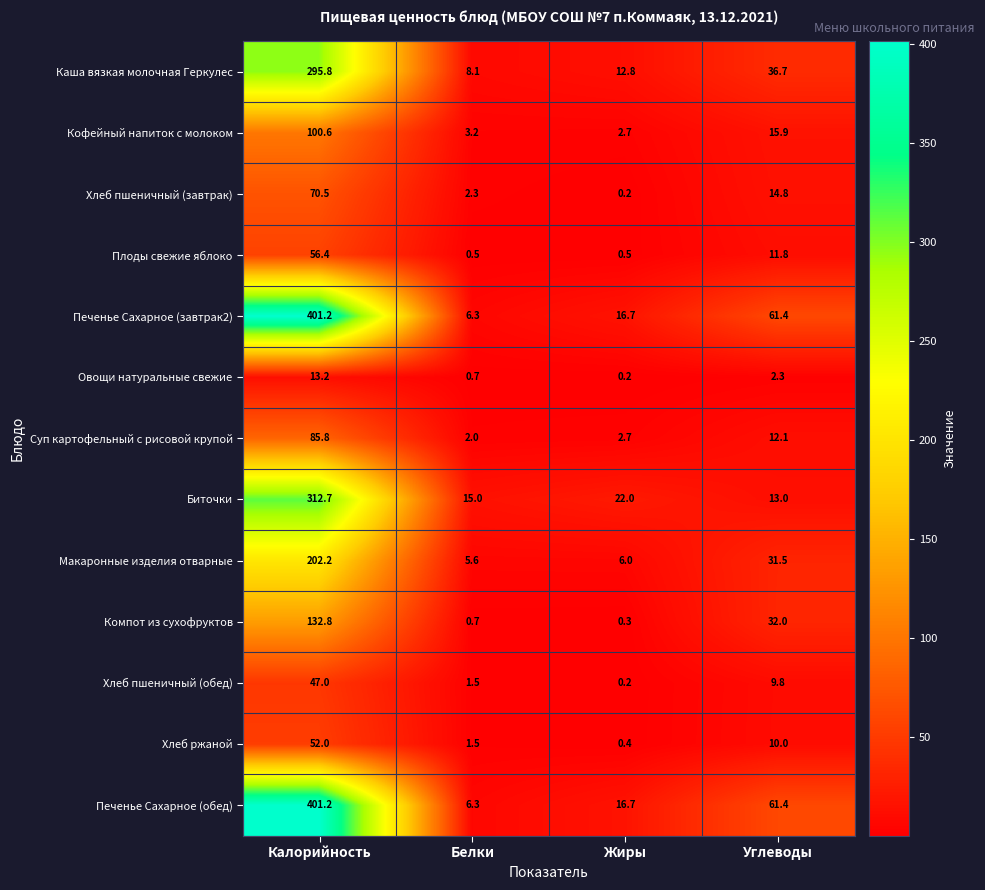

Count the number of categories in the chart.

4